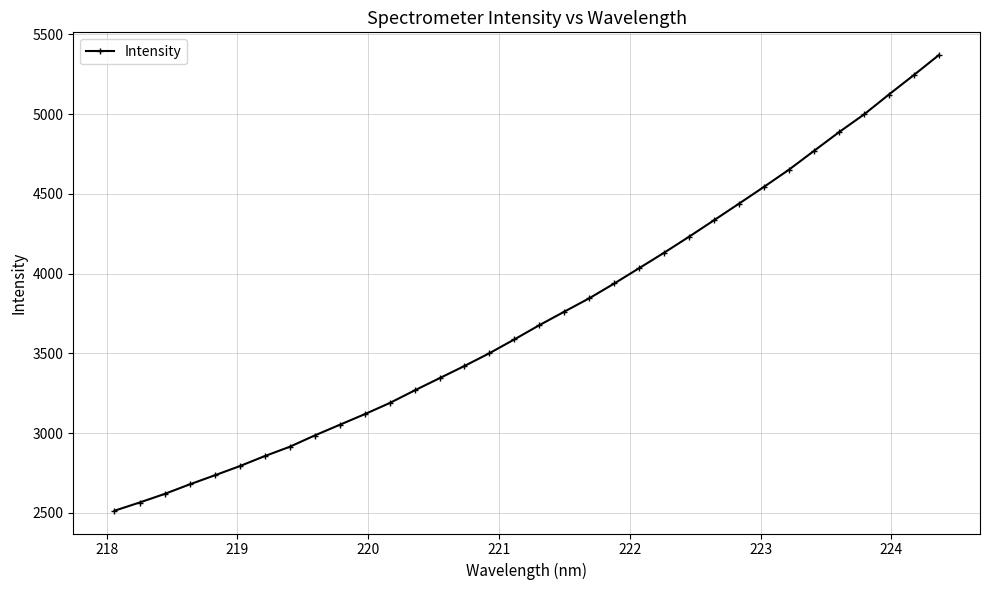

How many series are shown in this chart?

1